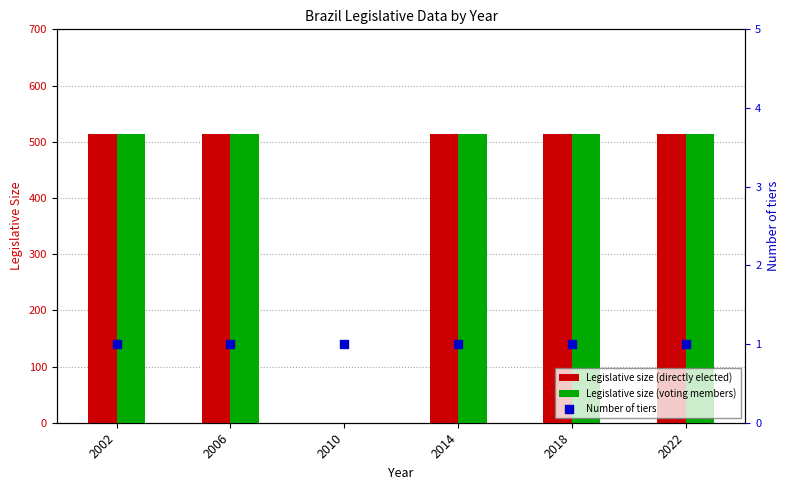

What are all the series names shown in the legend?

Legislative size (directly elected), Legislative size (voting members), Number of tiers